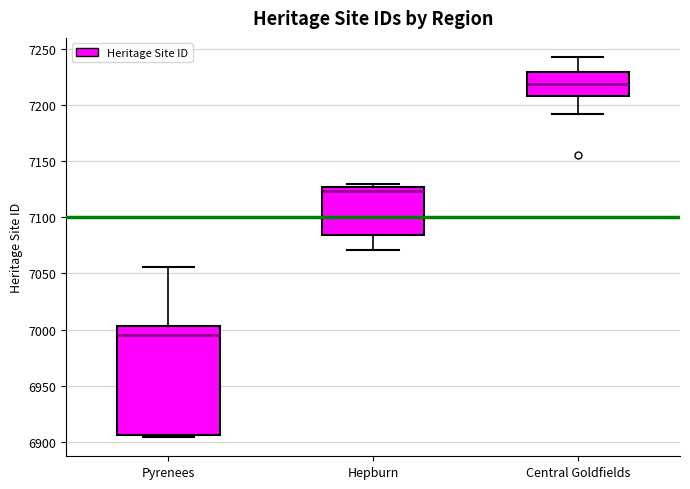

Which box's median line is the lowest?

Pyrenees